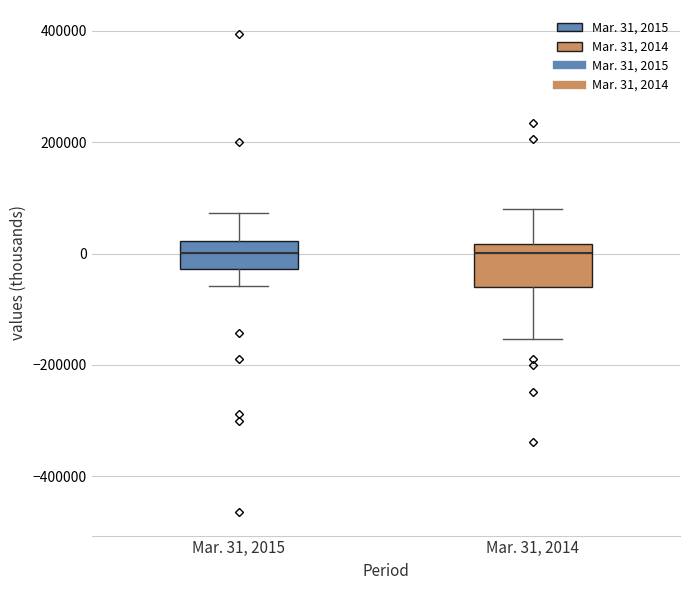

Reading left to right, read every box against the y-axis: the position of its median line, the range the box covers, and the ends of its whiskers. The values are not printed on the chart, so give them approximately, as read against the axis.

Mar. 31, 2015: median 0, box -20000 to 20000, whiskers -60000 to 80000
Mar. 31, 2014: median 0, box -60000 to 20000, whiskers -160000 to 80000